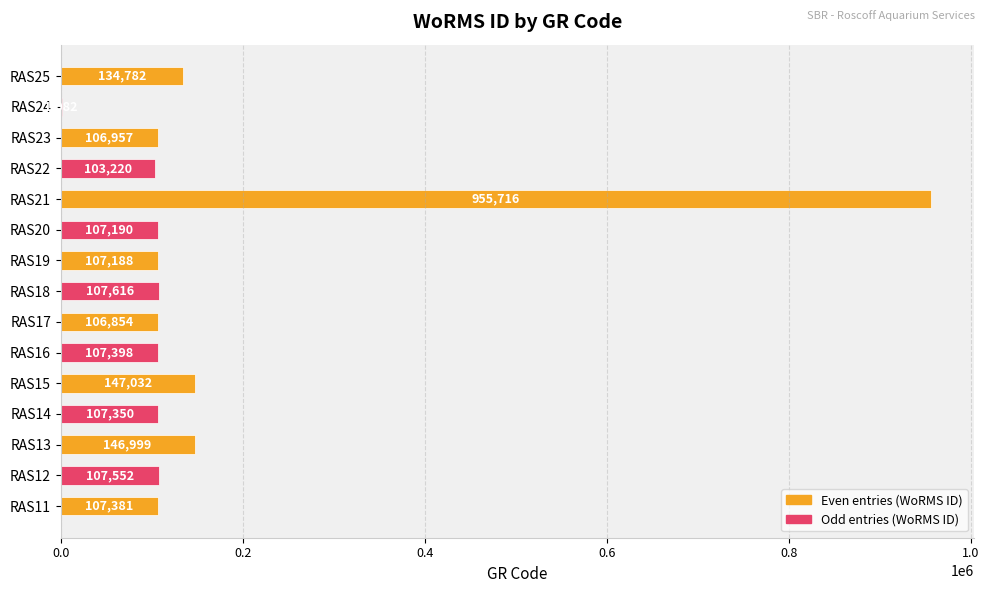

Between RAS18 and RAS14, which is larger?

RAS18